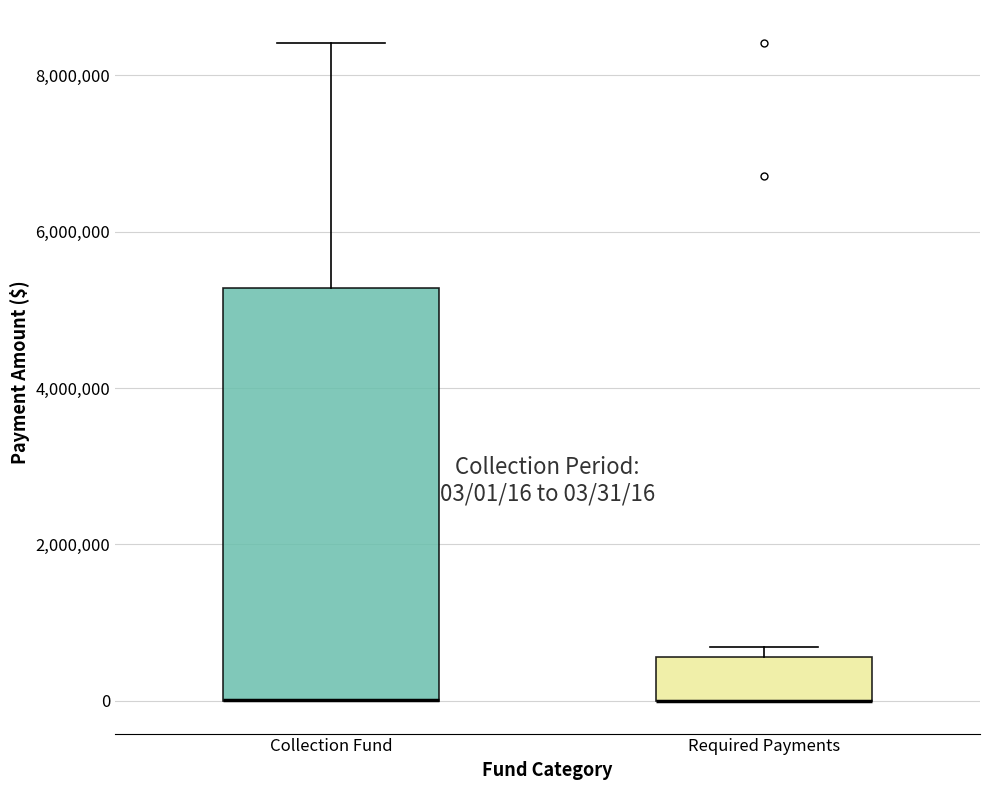

Comparing the boxes themselves (not the whiskers), which one is the tallest?

Collection Fund